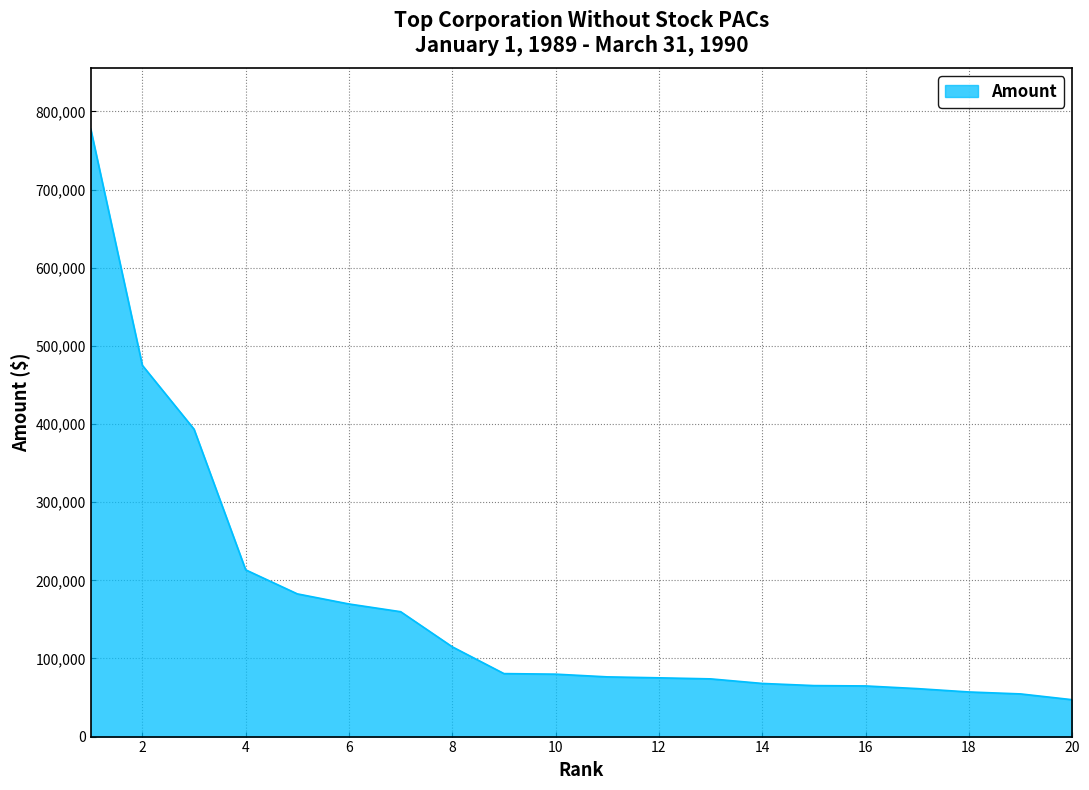

What is the smallest value displayed?

47192